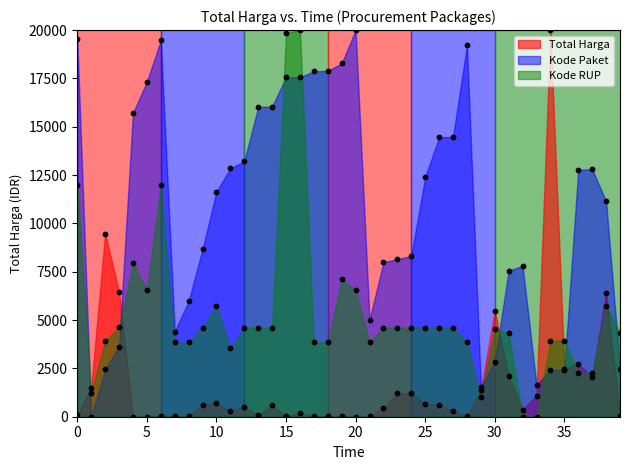

Which series contains the highest Y value?

Total Harga